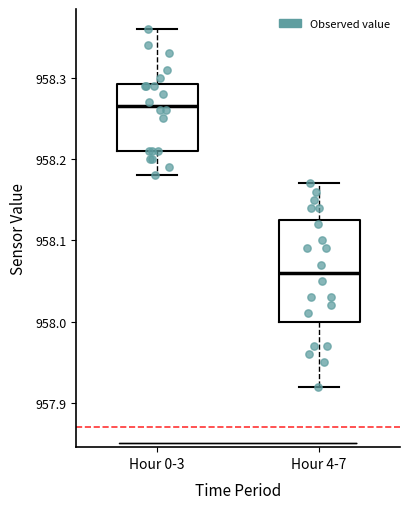

Reading left to right, read every box against the y-axis: the position of its median line, the range the box covers, and the ends of its whiskers. The values are not printed on the chart, so give them approximately, as read against the axis.

Hour 0-3: median 958.27, box 958.21 to 958.29, whiskers 958.18 to 958.36
Hour 4-7: median 958.06, box 958.00 to 958.13, whiskers 957.92 to 958.17